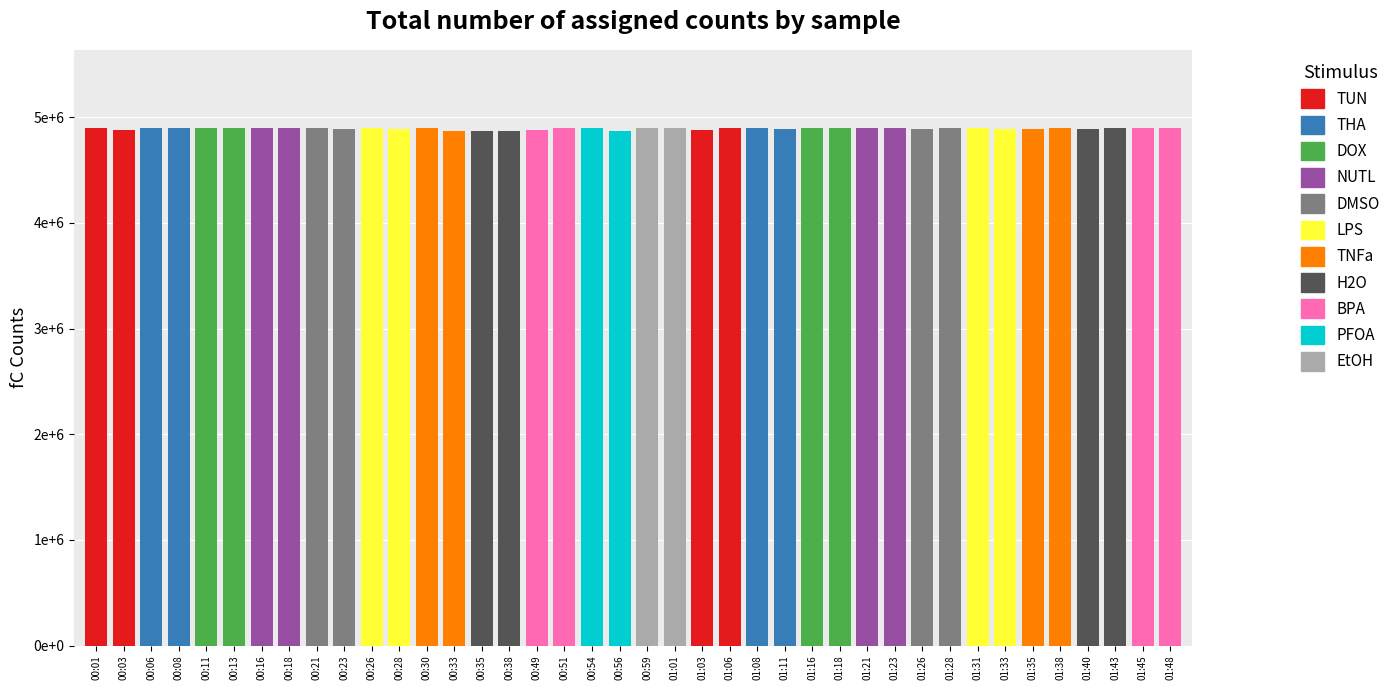

Does the chart contain any negative values?

No